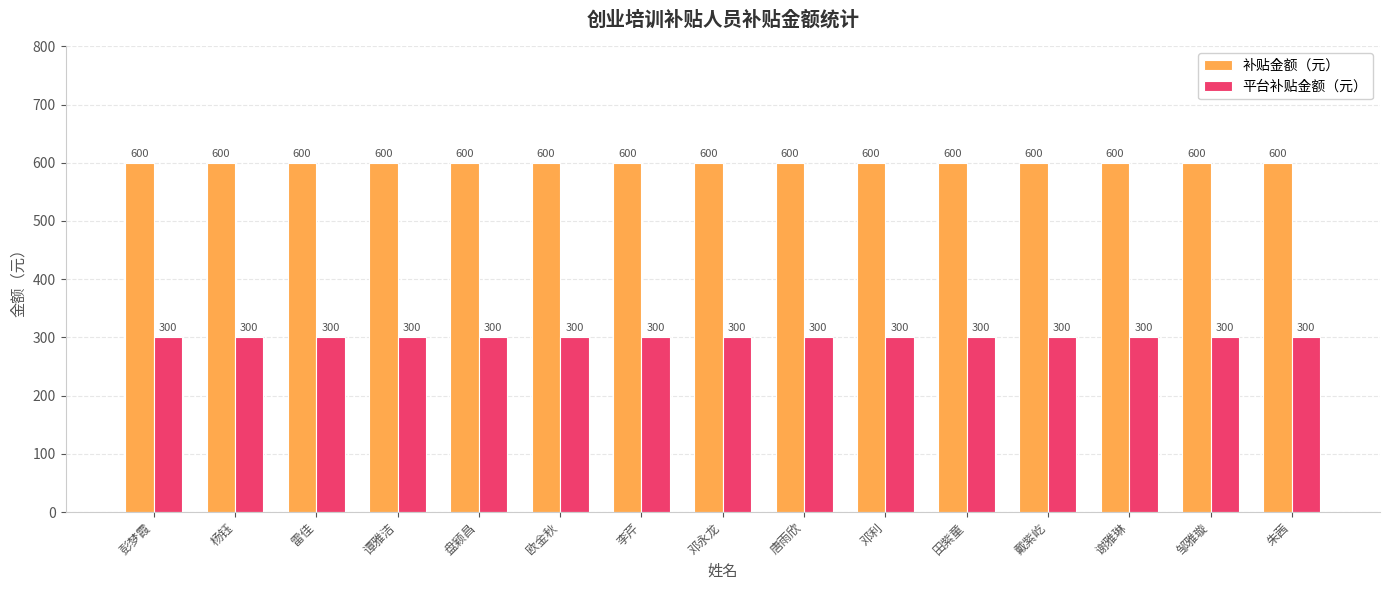

The 平台补贴金额（元） series shows 300 at 田紫童. True or false?

True